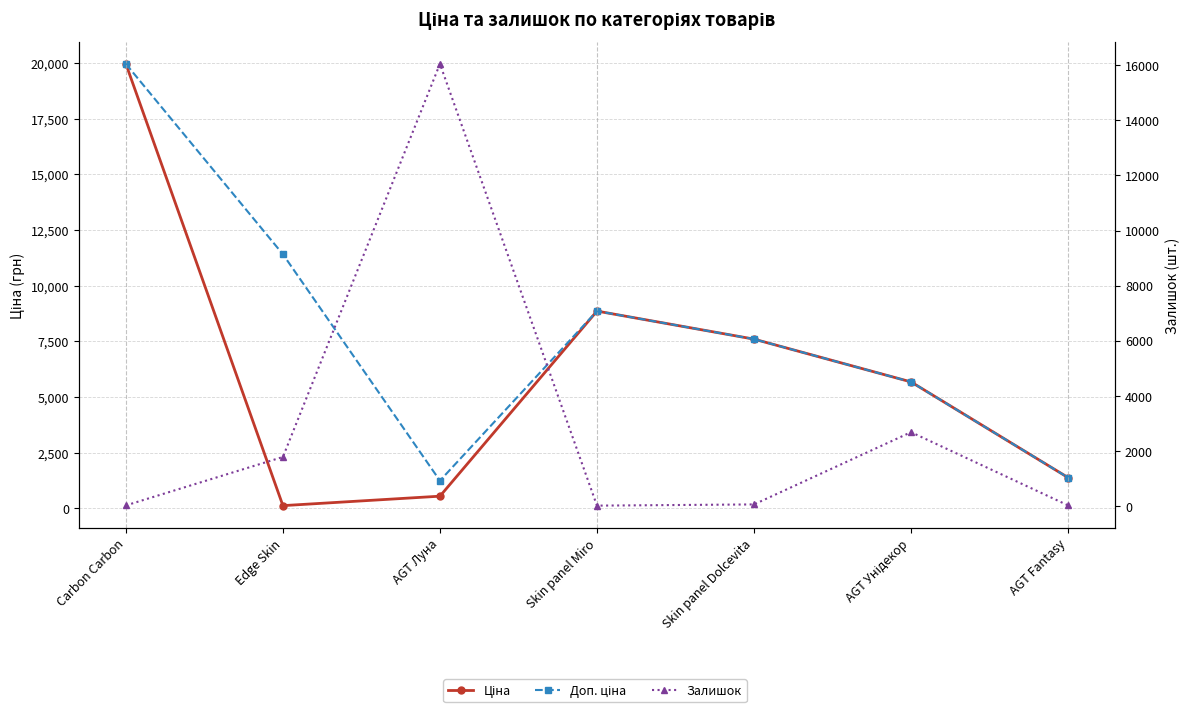

What is the difference between the Ціна values at Edge Skin and Carbon Carbon?

19850.1